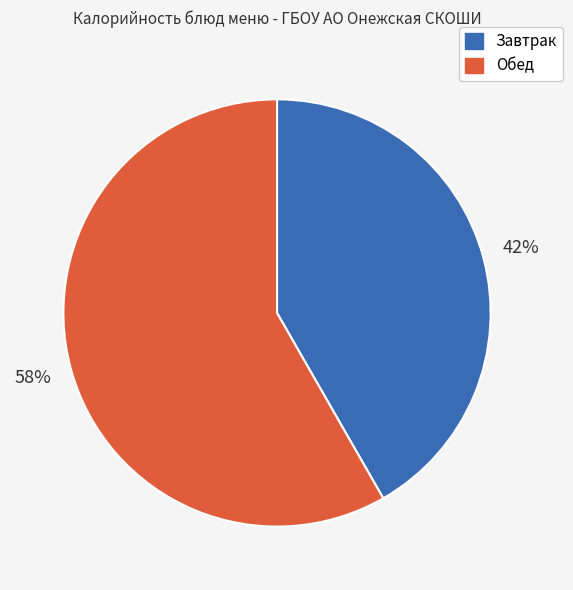

Count the number of slices in the pie.

2